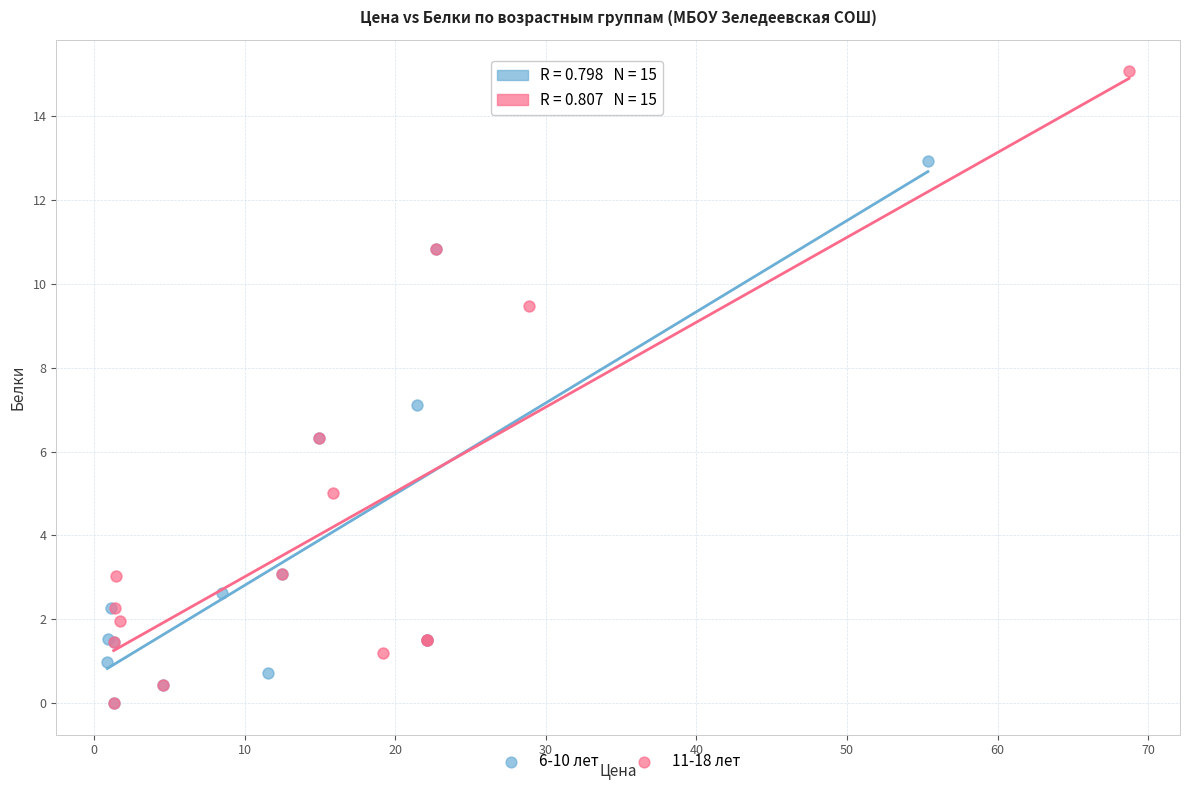

Which series has the largest Y range (max minus min)?

11-18 лет